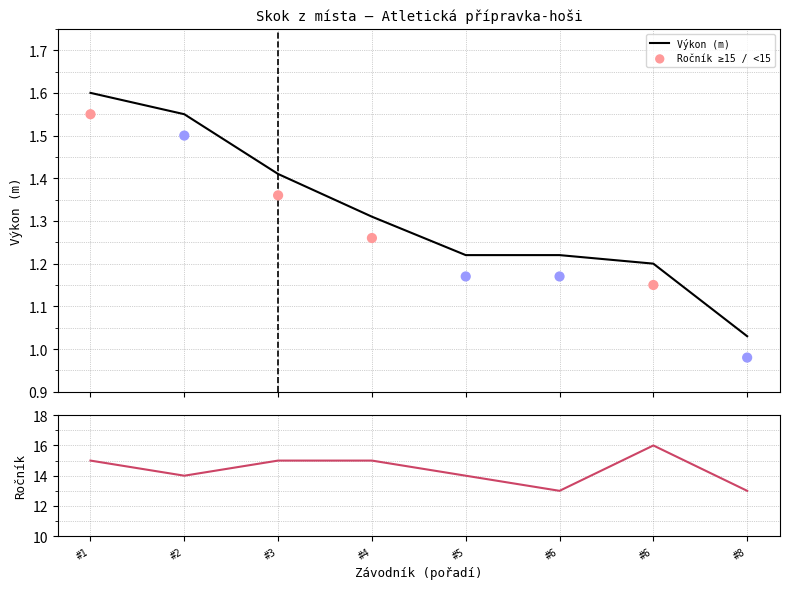

Is the value of Ročník at #5 greater than the value of Výkon (m) at #3?

Yes